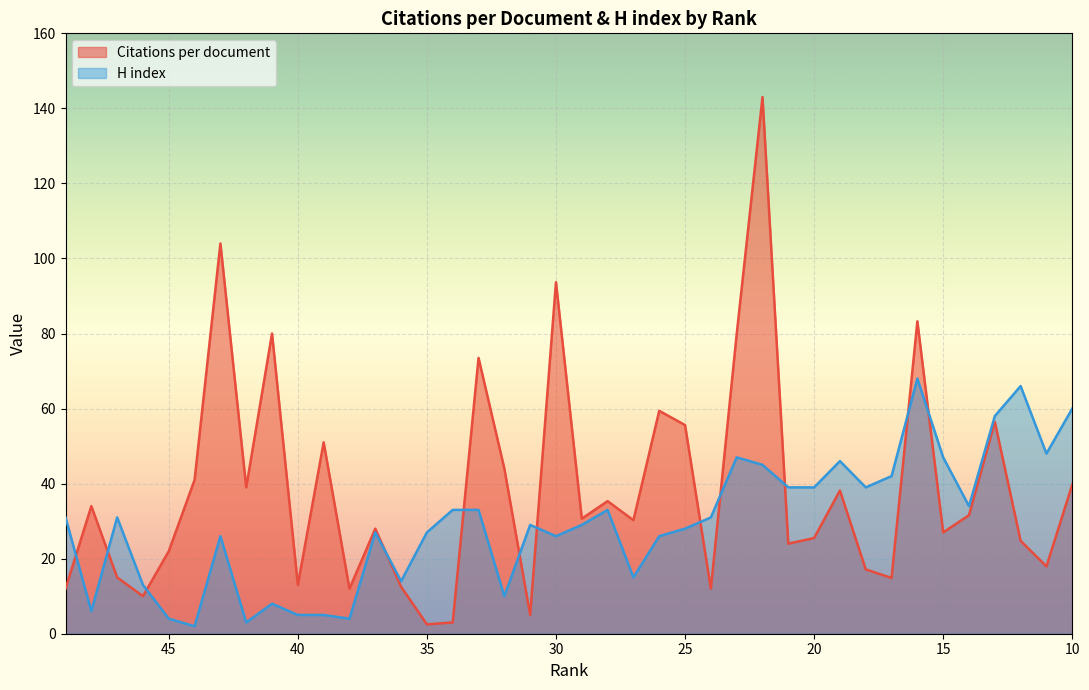

Read the Citations per document value at 13.

56.5